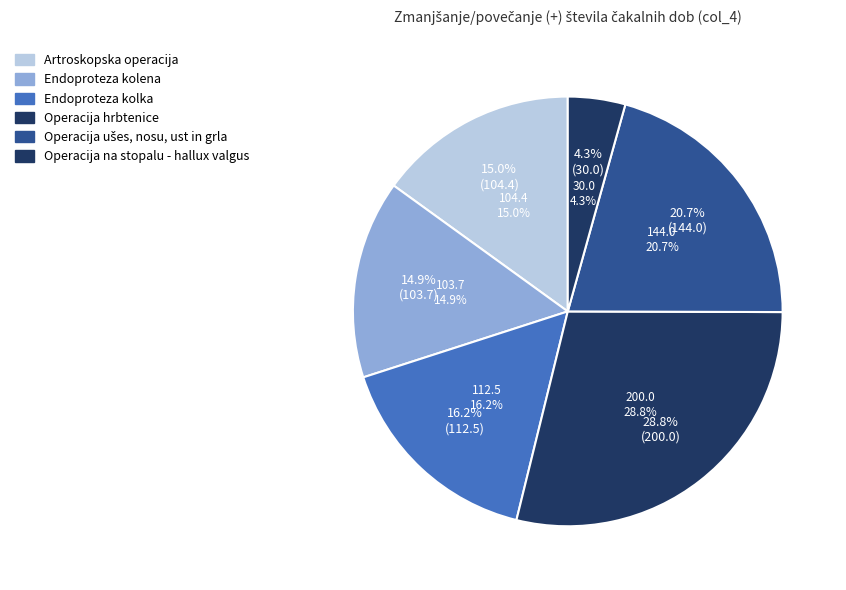

Approximately how many times larger is the value at Endoproteza kolena compared to Artroskopska operacija?

1.0